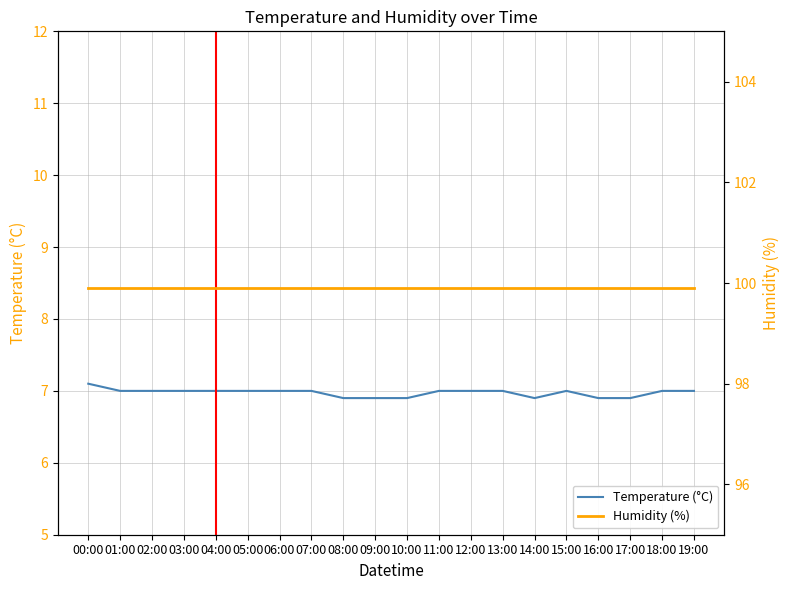

True or false: Temperature (°C) has more than 0 points higher than both neighbors.

True